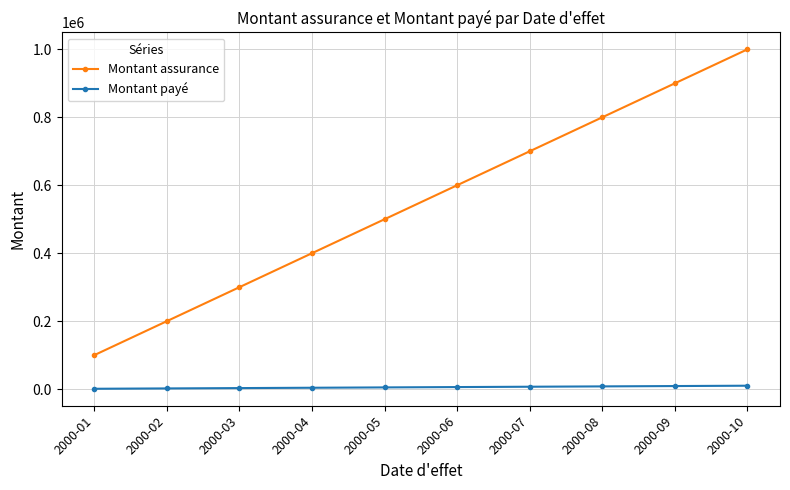

What are all the series names shown in the legend?

Montant assurance, Montant payé